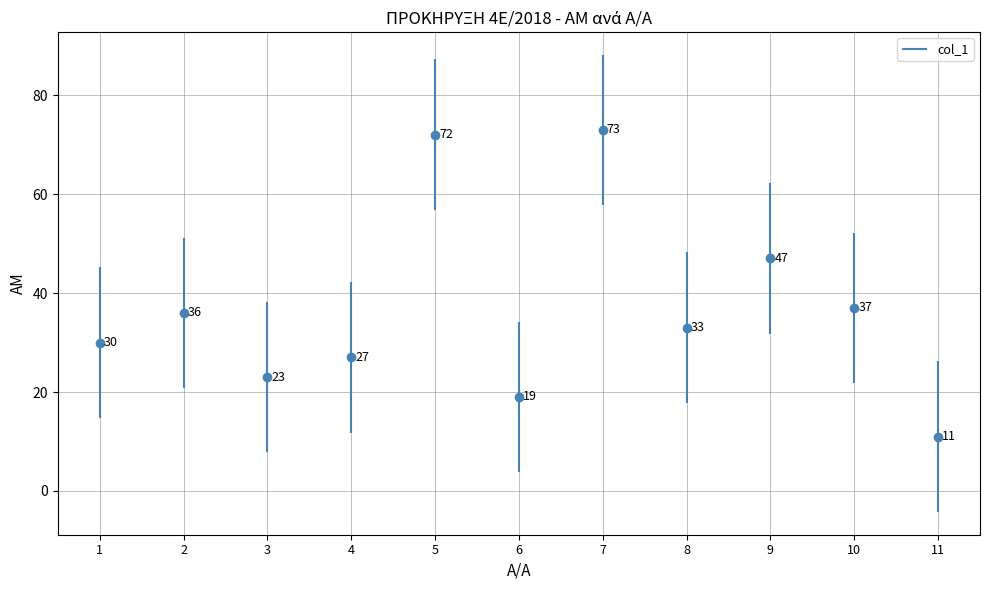

Reading left to right, list all the values displayed in this chart.

30	36	23	27	72	19	73	33	47	37	11